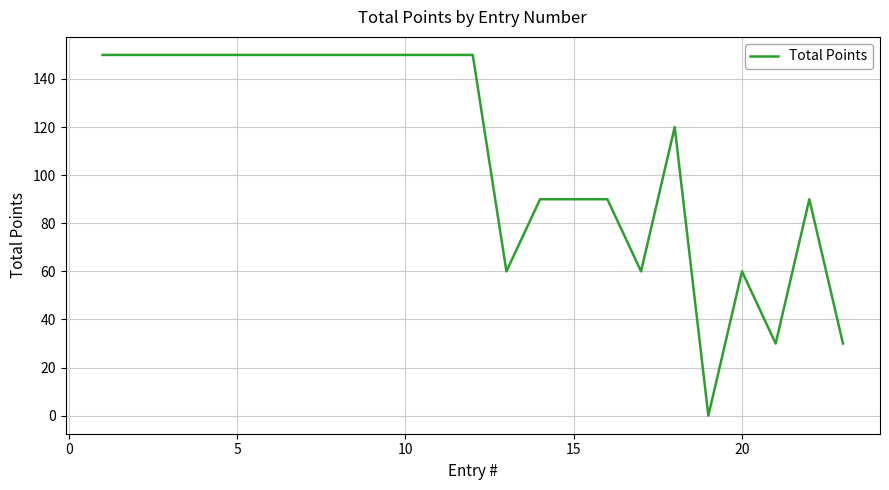

What is the maximum value shown in the chart?

150